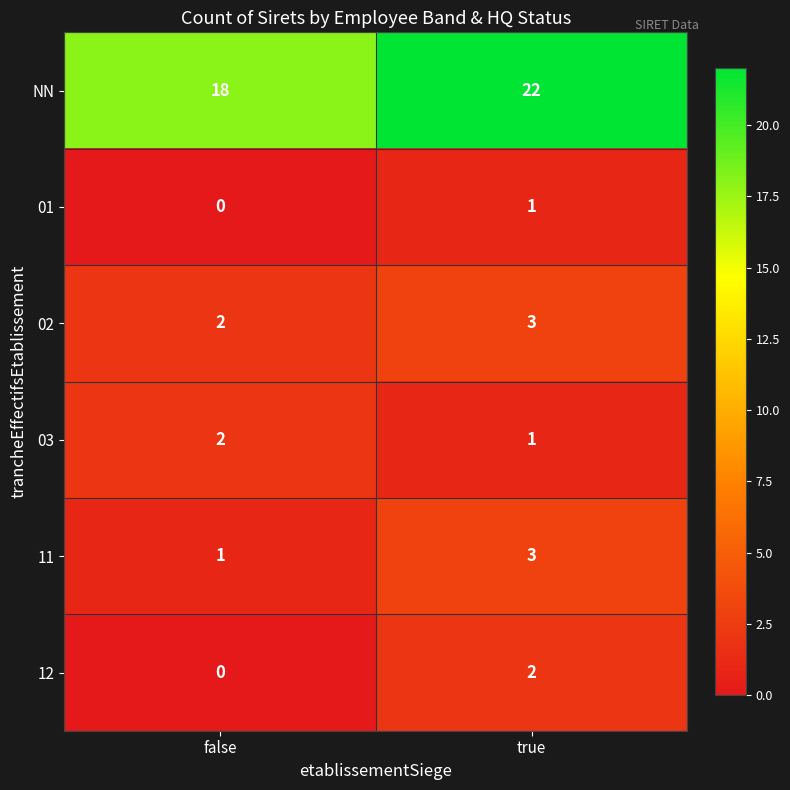

What is the sum of all 02 values?

5